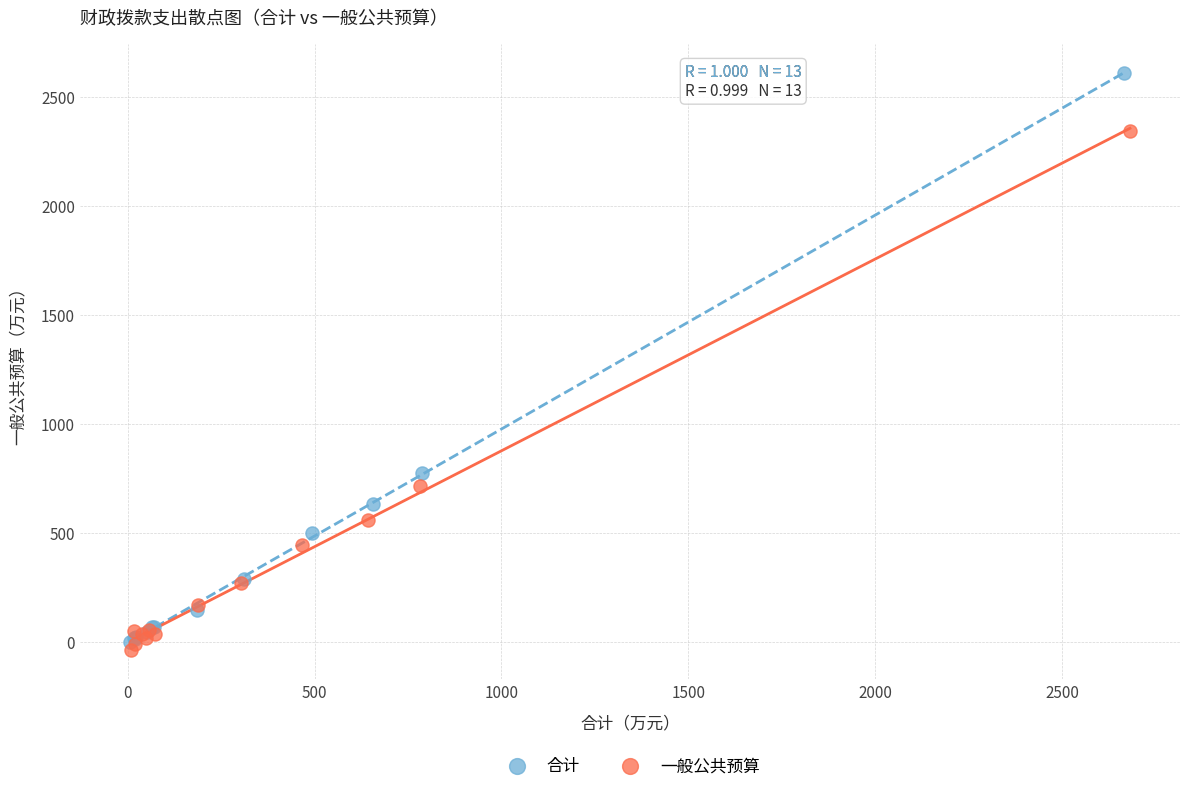

What are all the series names shown in the legend?

合计, 一般公共预算